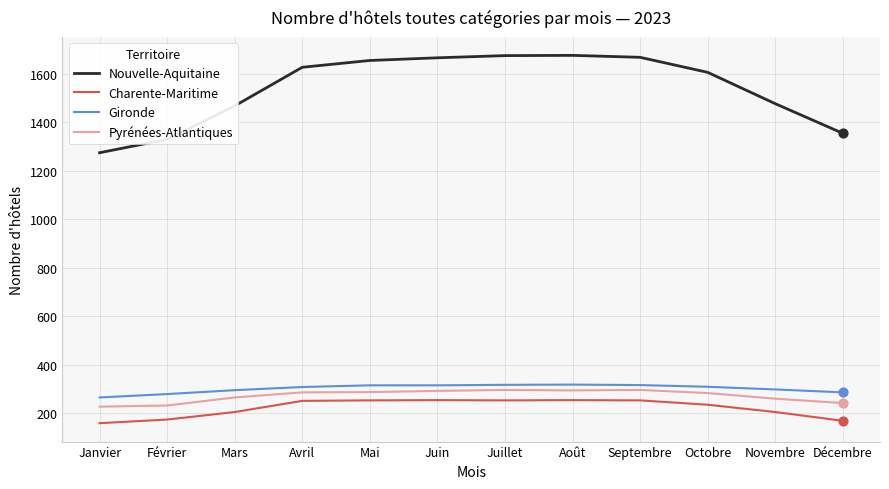

Is the value of Nouvelle-Aquitaine at Juin greater than the value of Gironde at Mai?

Yes